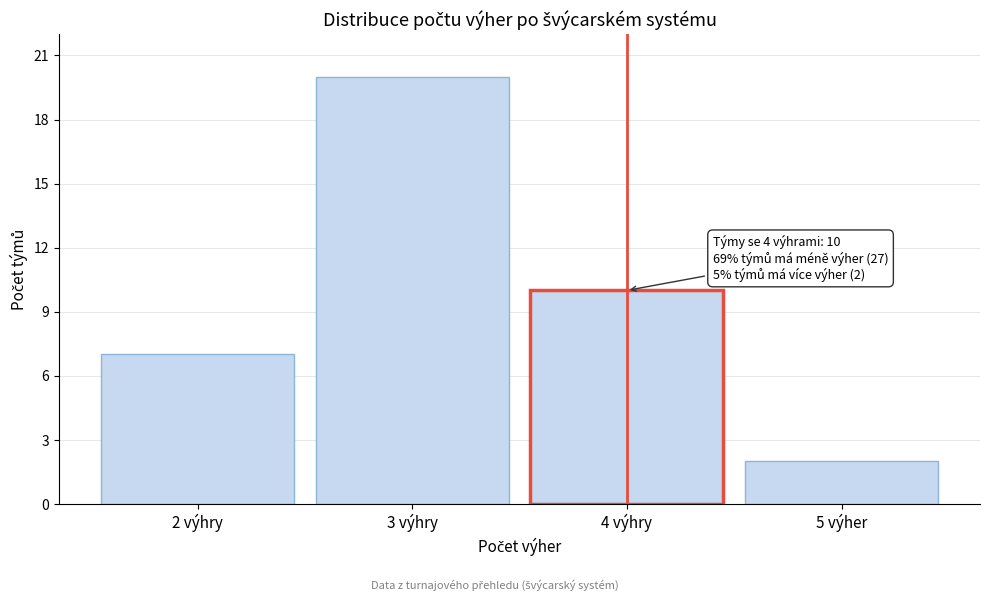

Reading right to left, list all the values displayed in this chart.

5 výher=2	4 výhry=10	3 výhry=20	2 výhry=7